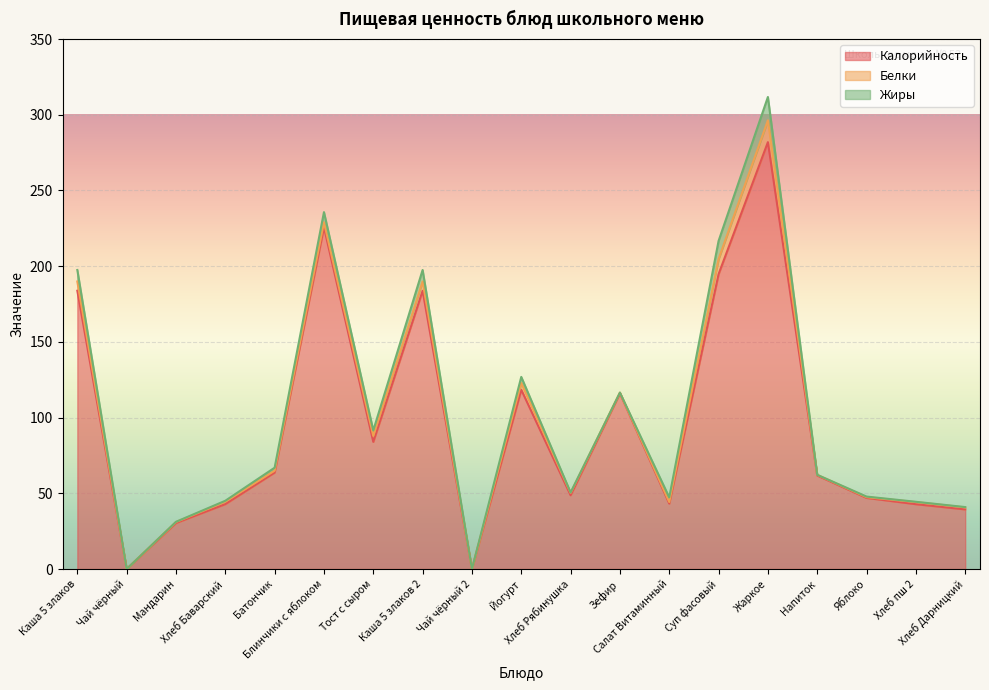

Where does the Калорийность series first go above 61?

Каша 5 злаков